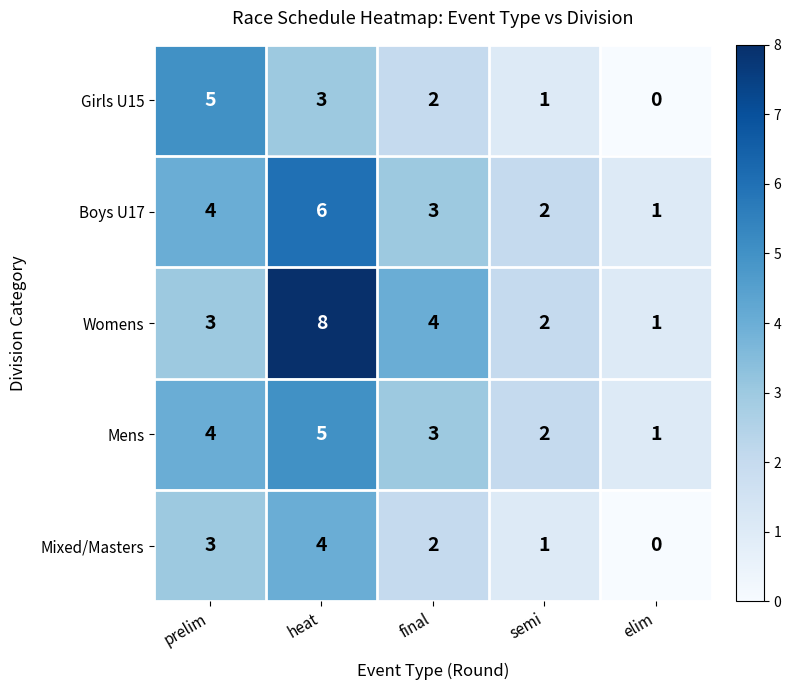

The Mens series shows 1 at final. True or false?

False